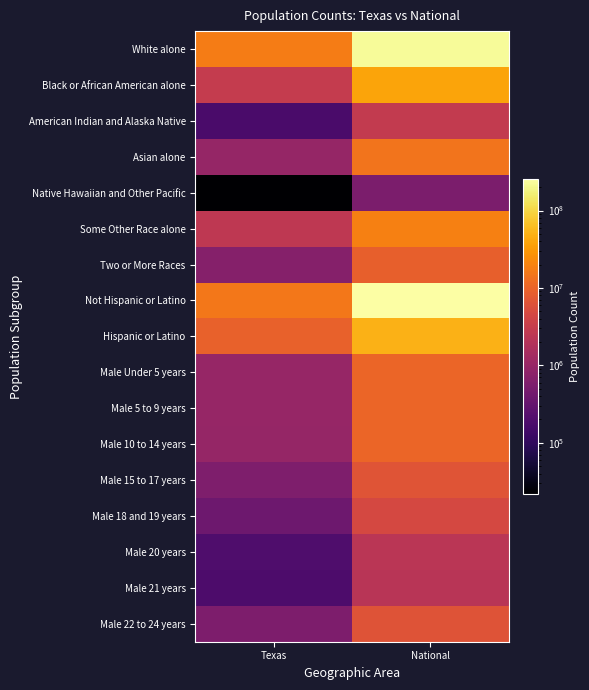

What is the total value across all series at National?

671097845